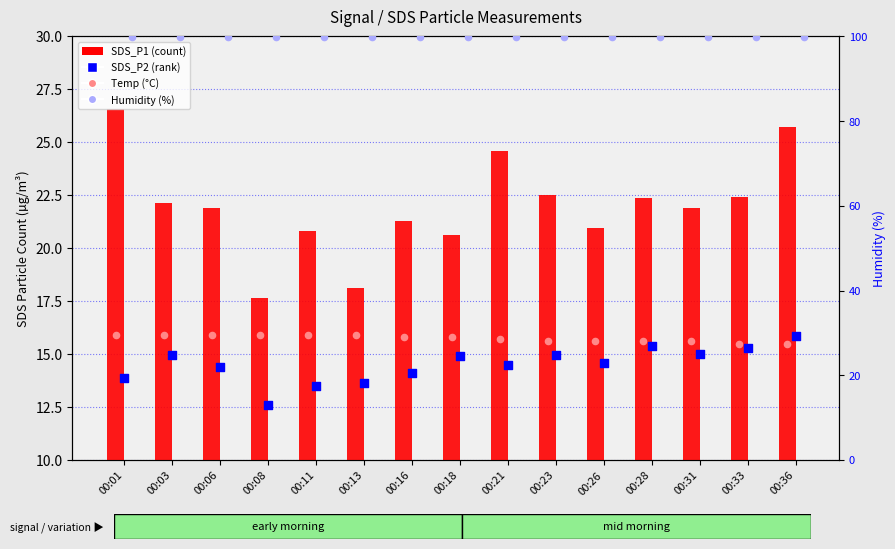

Which series has the widest spread of Y values?

SDS_P1